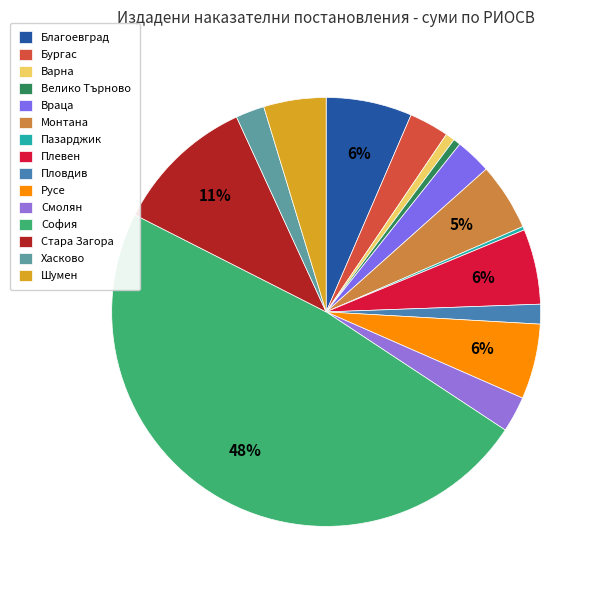

What is the change in value from Велико Търново to Хасково?

+6000